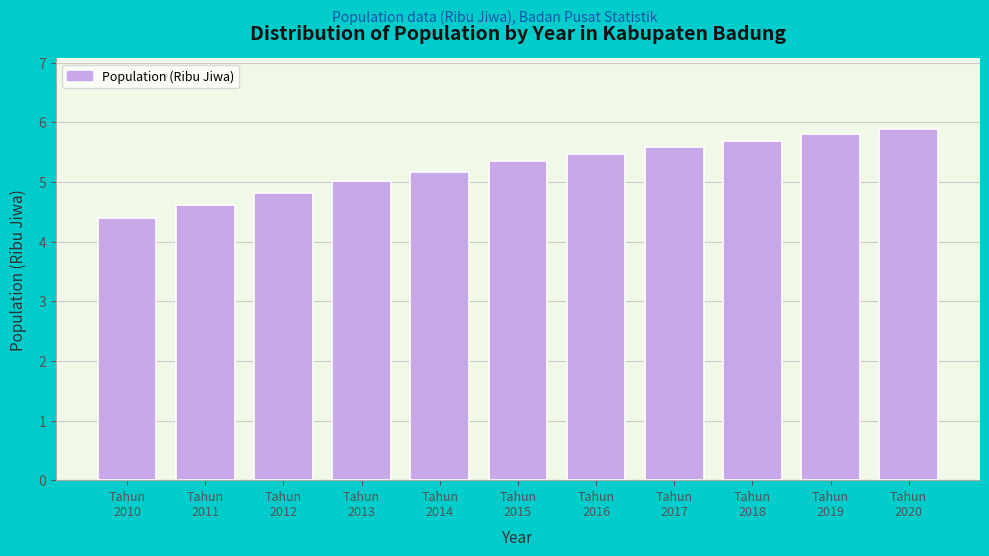

What is the sum of all values?

57.8